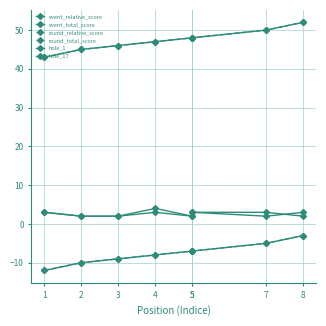

What is the value of the hole_1 point at the 4th from the left?

3